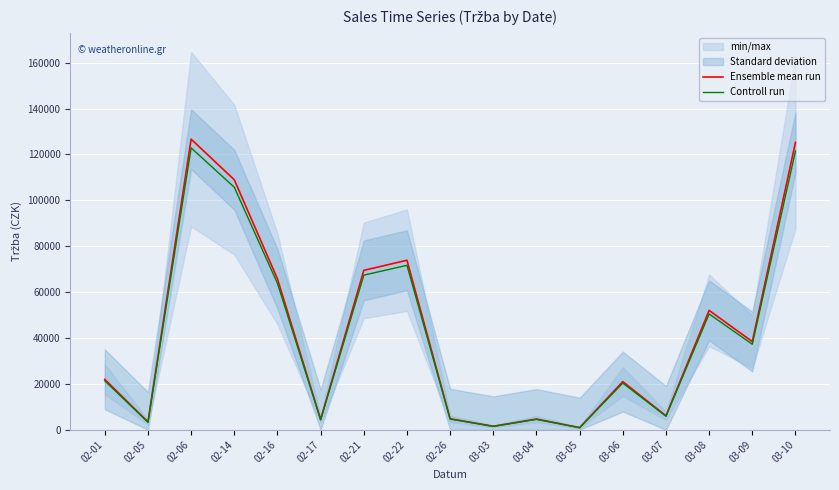

Reading right to left, what are all the values shown in this chart?

Ensemble mean run: 125263.0	38416.0	52026.0	6048.0	20970.0	900.0	4650.0	1500.0	4780.0	73888.0	69468.0	4455.0	65755.0	108973.0	126680.0	3375.0	21950.0
Controll run: 121505.1	37263.5	50465.2	5866.6	20340.9	873.0	4510.5	1455.0	4636.6	71671.4	67384.0	4321.3	63782.3	105703.8	122879.6	3273.8	21291.5